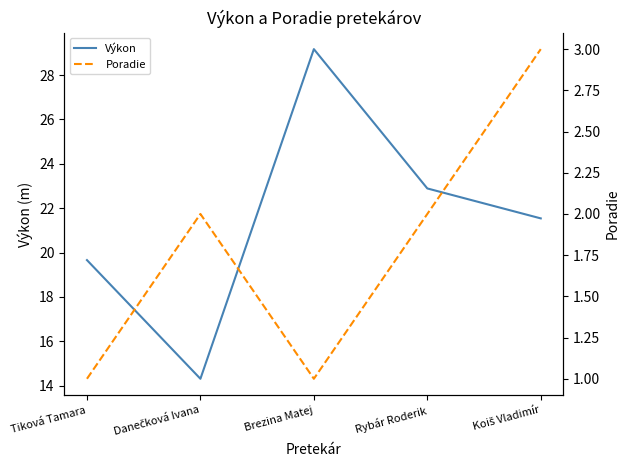

Rank the categories by Výkon value from highest to lowest.

Brezina Matej, Rybár Roderik, Koiš Vladimír, Tiková Tamara, Danečková Ivana